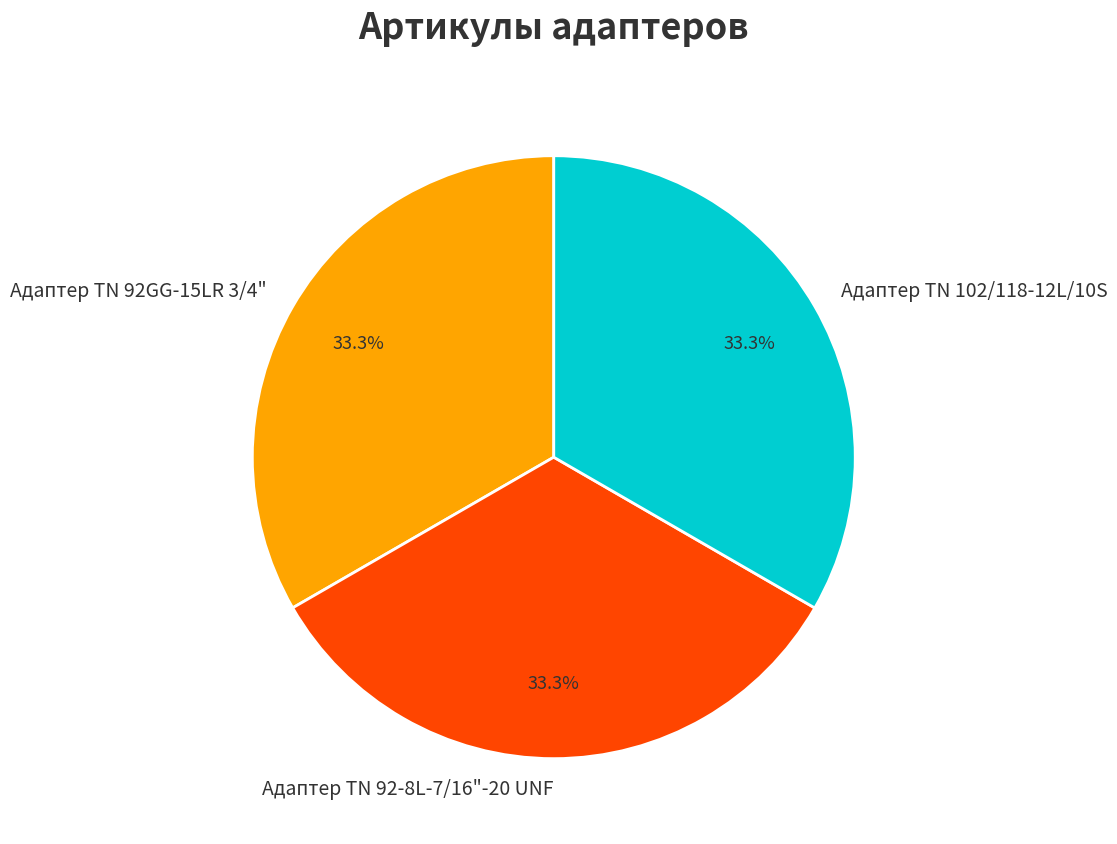

How many segments does this pie chart have?

3